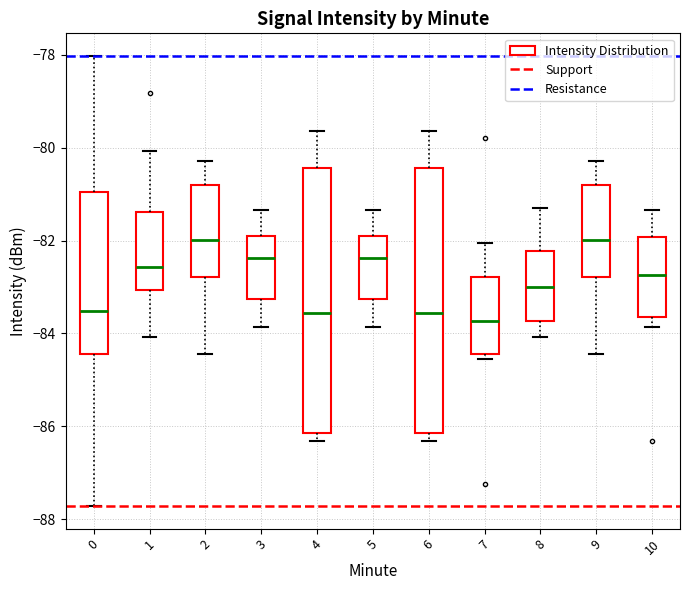

Reading left to right, transcribe this box plot: for each box, give where its median line is, the range the box spans, and where its two whiskers end, as read against the y-axis. The values are not printed on the chart, so give them approximately, as read against the axis.

0: median -83.6, box -84.4 to -81.0, whiskers -87.8 to -78.0
1: median -82.6, box -83.0 to -81.4, whiskers -84.0 to -80.0
2: median -82.0, box -82.8 to -80.8, whiskers -84.4 to -80.2
3: median -82.4, box -83.2 to -81.8, whiskers -83.8 to -81.4
4: median -83.6, box -86.2 to -80.4, whiskers -86.4 to -79.6
5: median -82.4, box -83.2 to -81.8, whiskers -83.8 to -81.4
6: median -83.6, box -86.2 to -80.4, whiskers -86.4 to -79.6
7: median -83.8, box -84.4 to -82.8, whiskers -84.6 to -82.0
8: median -83.0, box -83.8 to -82.2, whiskers -84.0 to -81.2
9: median -82.0, box -82.8 to -80.8, whiskers -84.4 to -80.2
10: median -82.8, box -83.6 to -82.0, whiskers -83.8 to -81.4